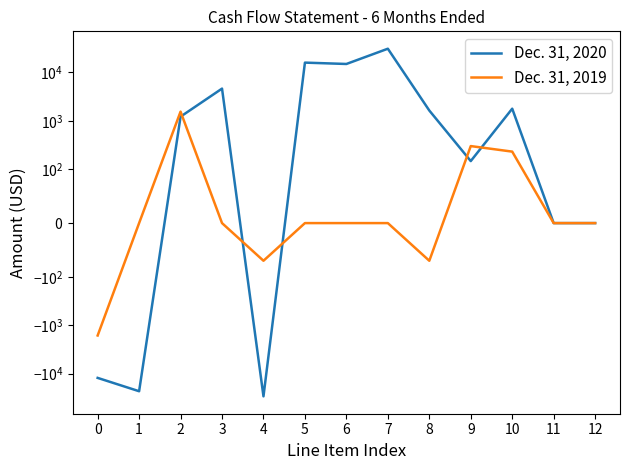

Which series has the widest spread of values?

Dec. 31, 2020